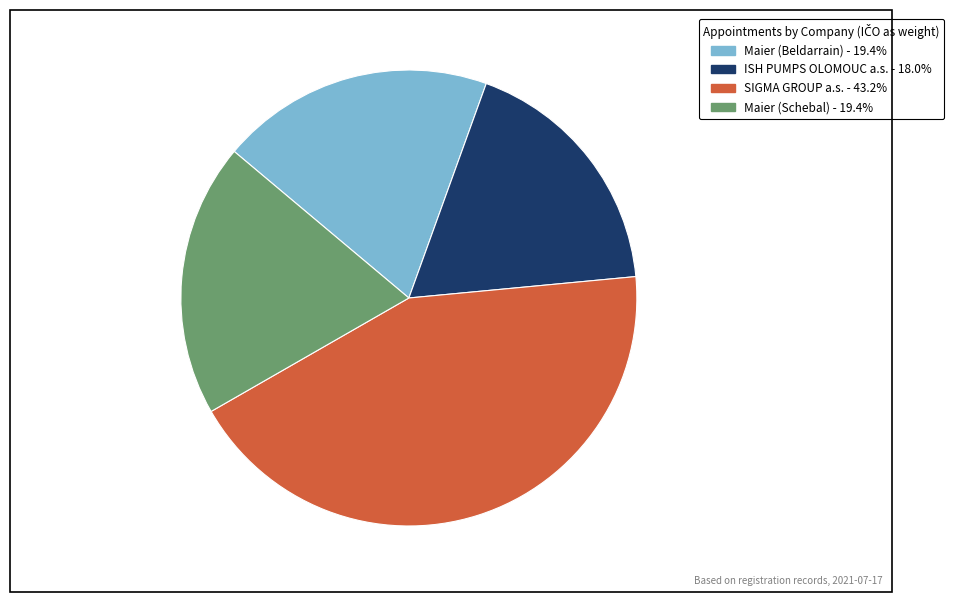

Combined, do Maier (Schebal) - 19.4% and Maier (Beldarrain) - 19.4% account for over 50%?

No